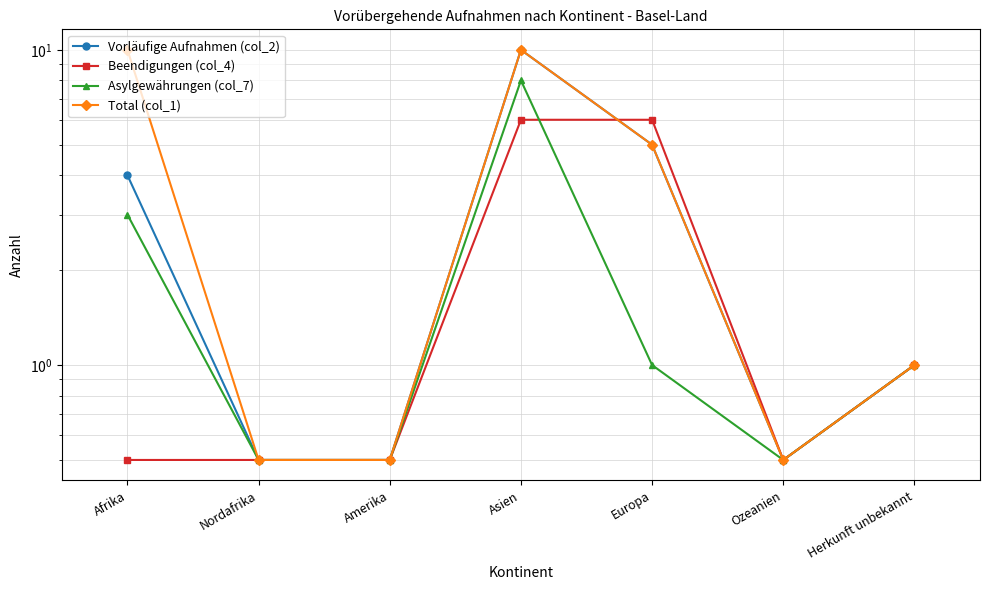

Reading left to right, transcribe all the data shown in this chart.

Vorläufige Aufnahmen (col_2): 4.0	0.5	0.5	10.0	5.0	0.5	1.0
Beendigungen (col_4): 0.5	0.5	0.5	6.0	6.0	0.5	1.0
Asylgewährungen (col_7): 3.0	0.5	0.5	8.0	1.0	0.5	1.0
Total (col_1): 10.0	0.5	0.5	10.0	5.0	0.5	1.0